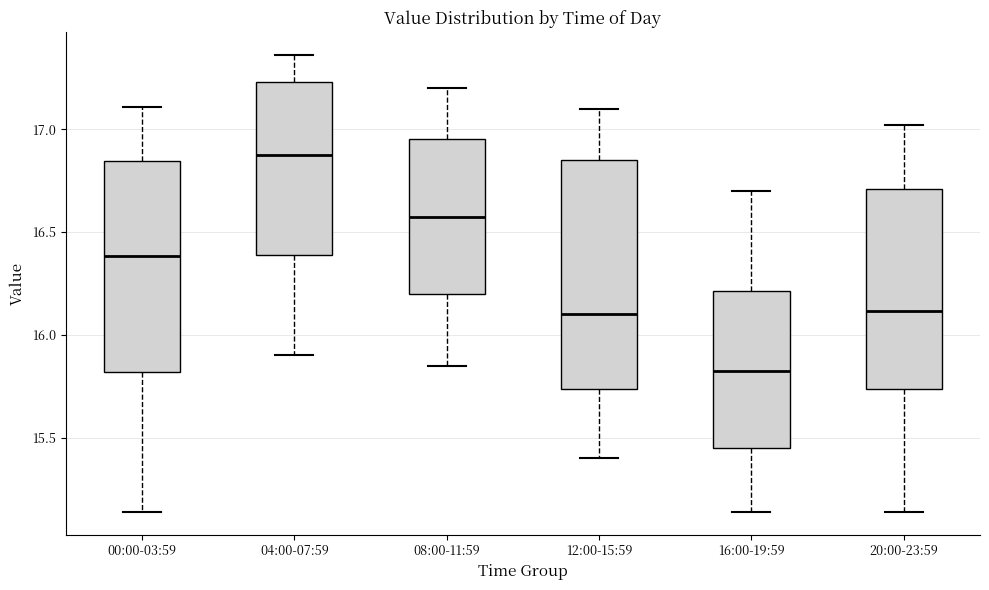

Which box is the tallest, from its lower edge to its upper edge?

12:00-15:59